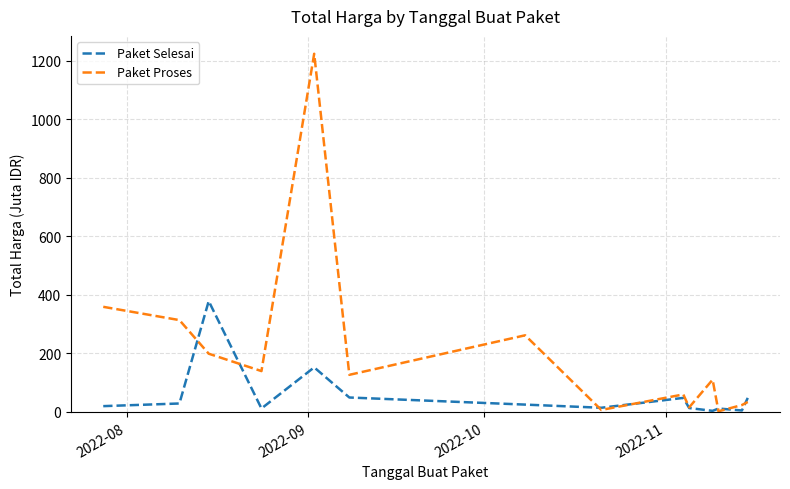

How many lines are shown in the chart?

2